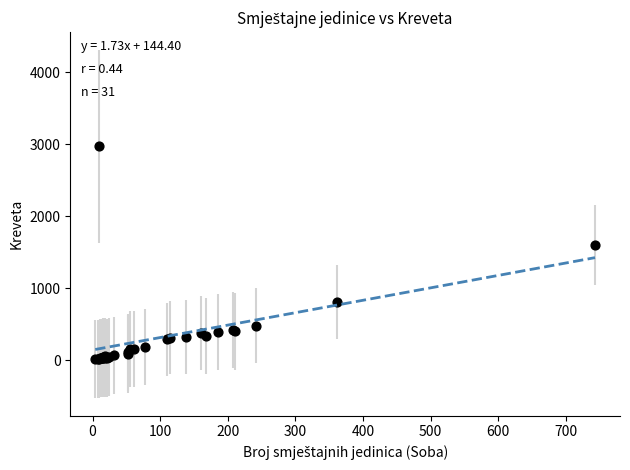

What Y value in the scatter plot is closest to 1494?

1602